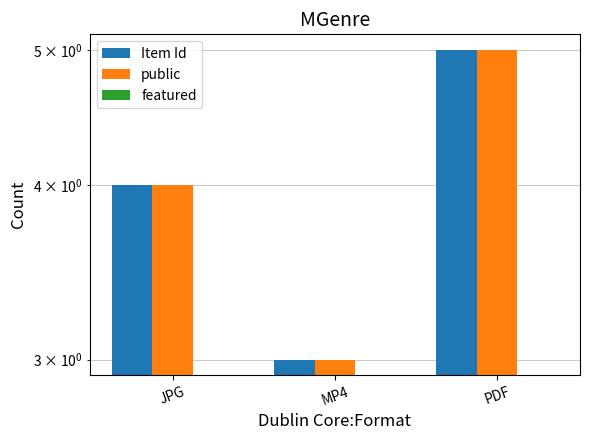

Which has a higher value, JPG or MP4?

JPG